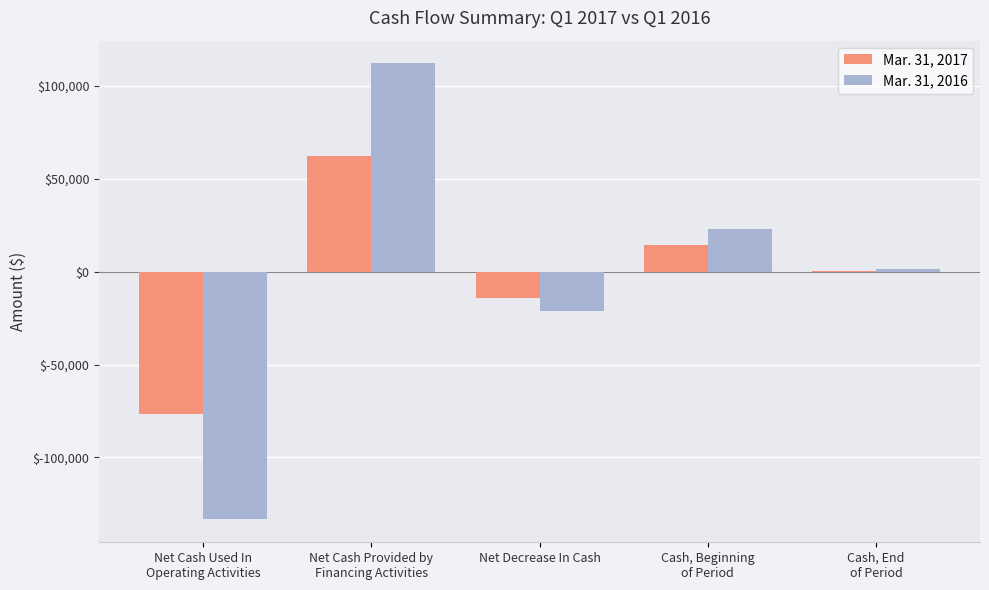

What is the sum of all Mar. 31, 2016 values?

-18286